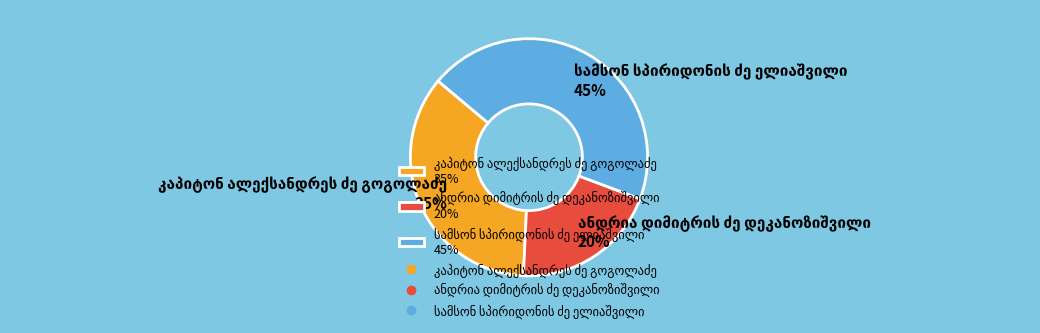

To the nearest percent, what is the average slice percentage?

33%